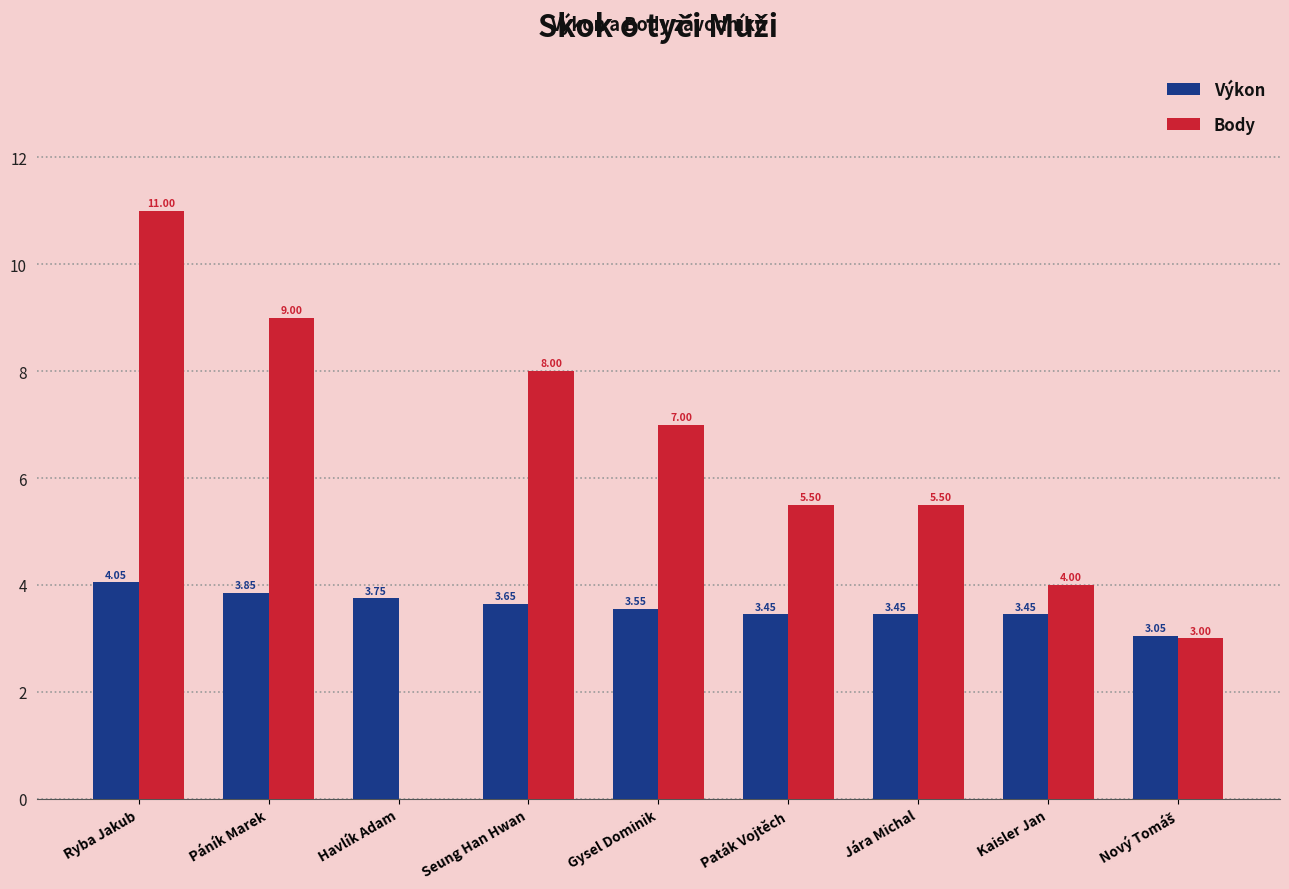

How many groups of bars are there?

9